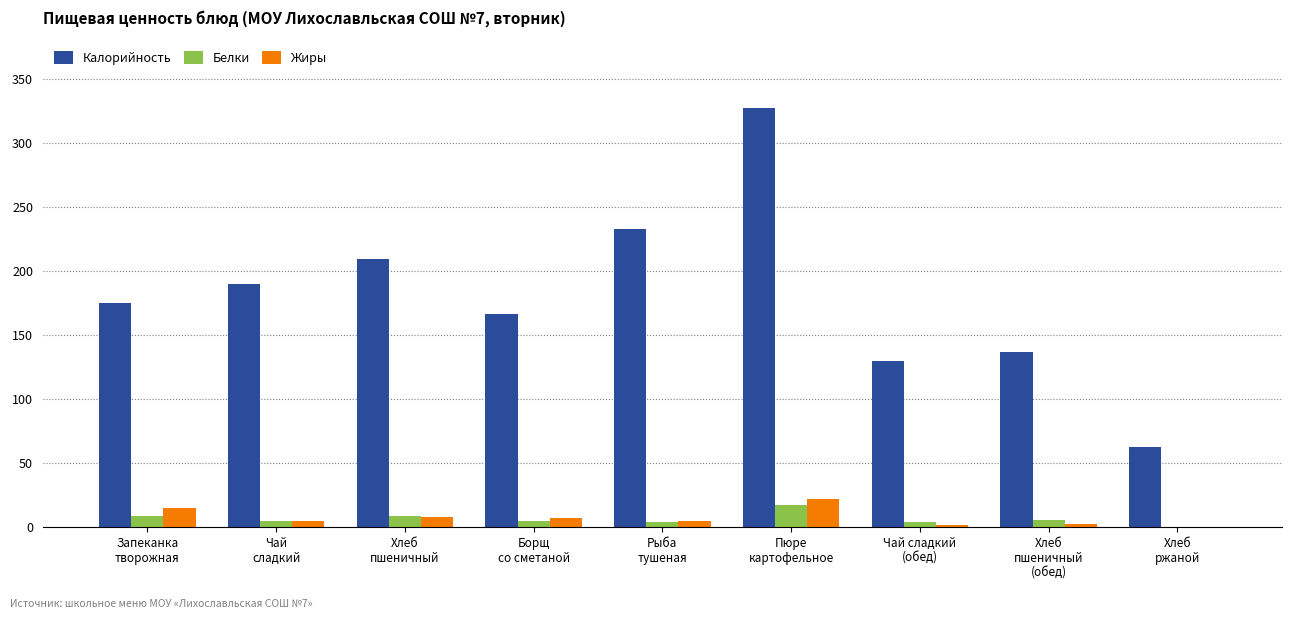

What is the maximum value for Калорийность?

327.2